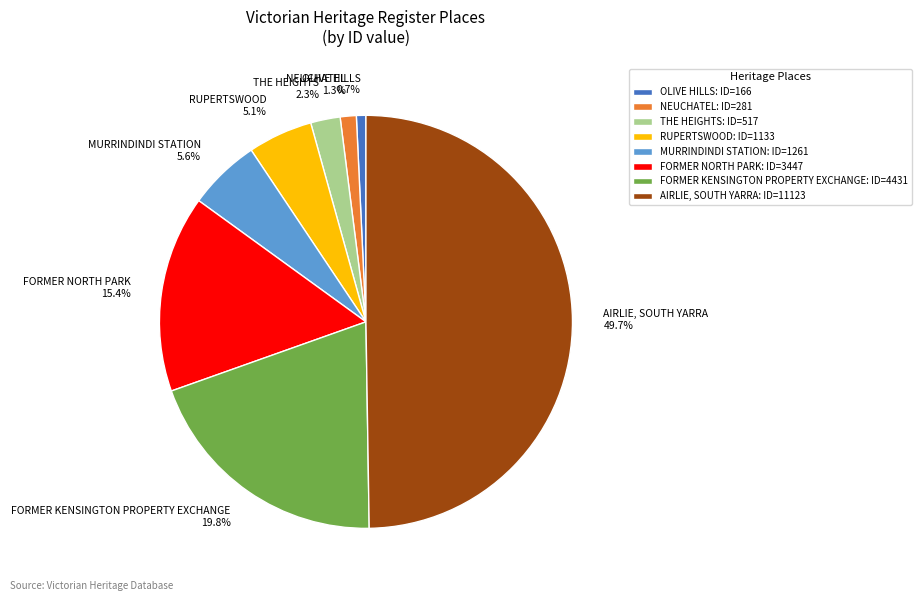

What is the ratio of the value at FORMER KENSINGTON PROPERTY EXCHANGE to the value at OLIVE HILLS?

26.7